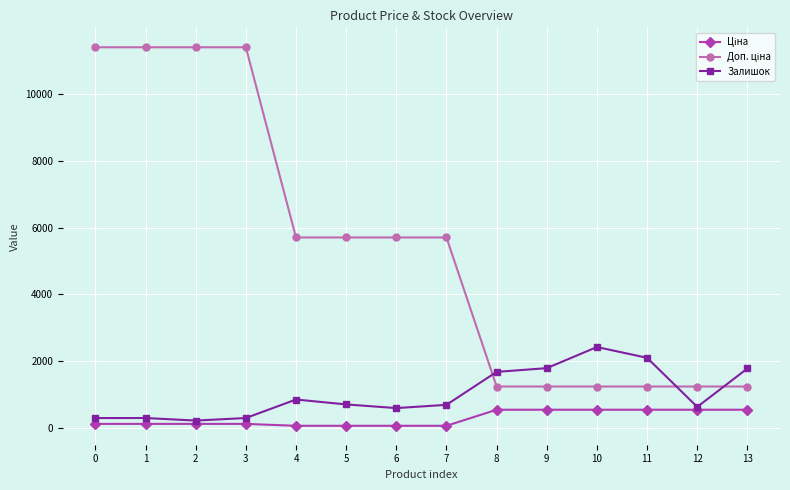

Reading left to right, list all the values displayed in this chart.

Ціна: 114.1	114.1	114.1	114.1	57.0	57.0	57.0	57.0	539.0	539.0	539.0	539.0	539.0	539.0
Доп. ціна: 11410.0	11410.0	11410.0	11410.0	5705.0	5705.0	5705.0	5705.0	1235.4	1235.4	1235.4	1235.4	1235.4	1235.4
Залишок: 289.0	290.0	214.0	290.0	845.0	698.0	588.0	686.0	1674.0	1786.0	2419.0	2096.0	624.0	1776.0